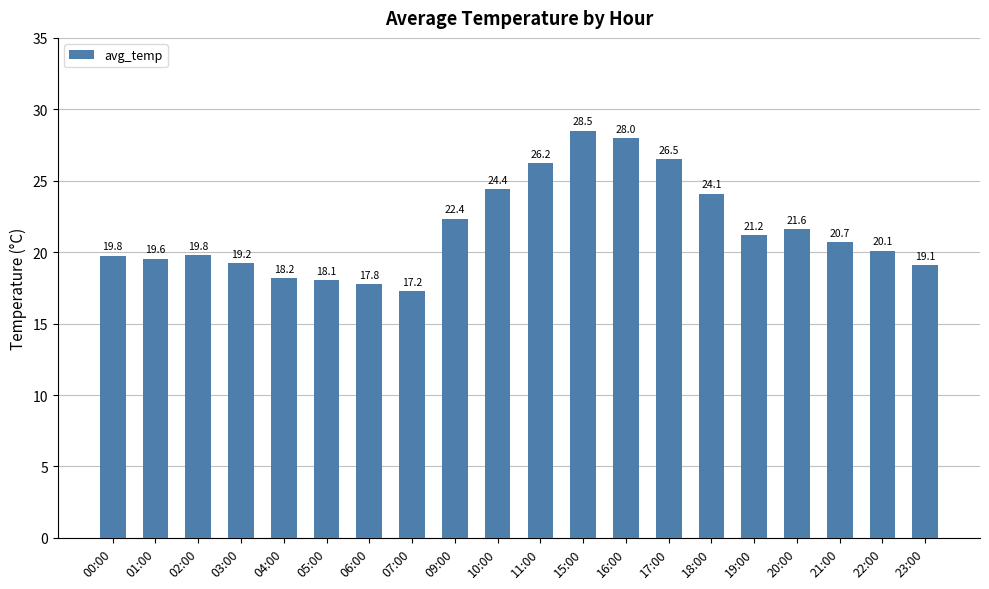

What position from the left is 11:00?

11